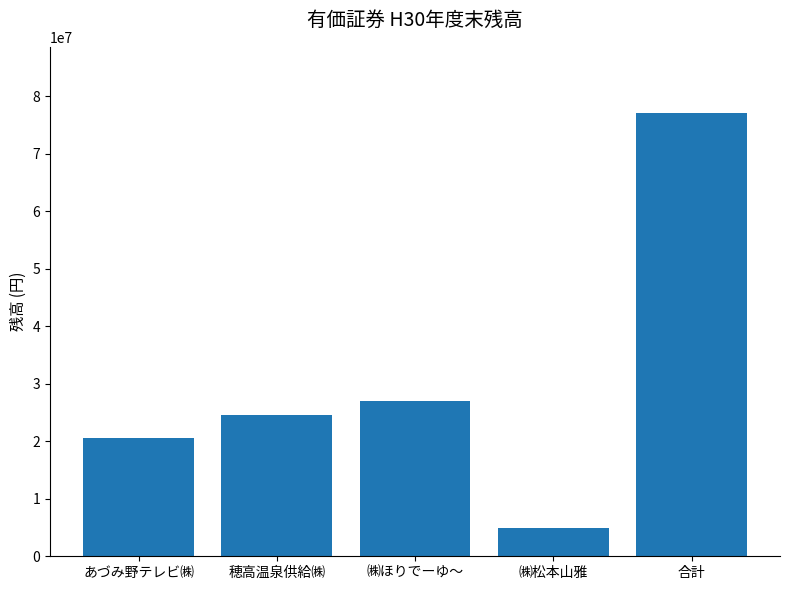

How many bars are there in total?

5